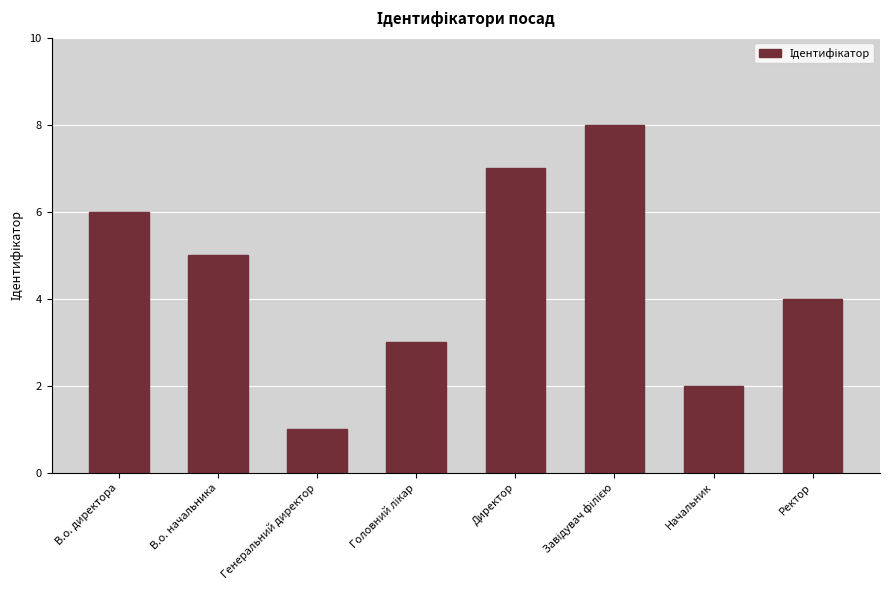

What is the sum of all values?

36